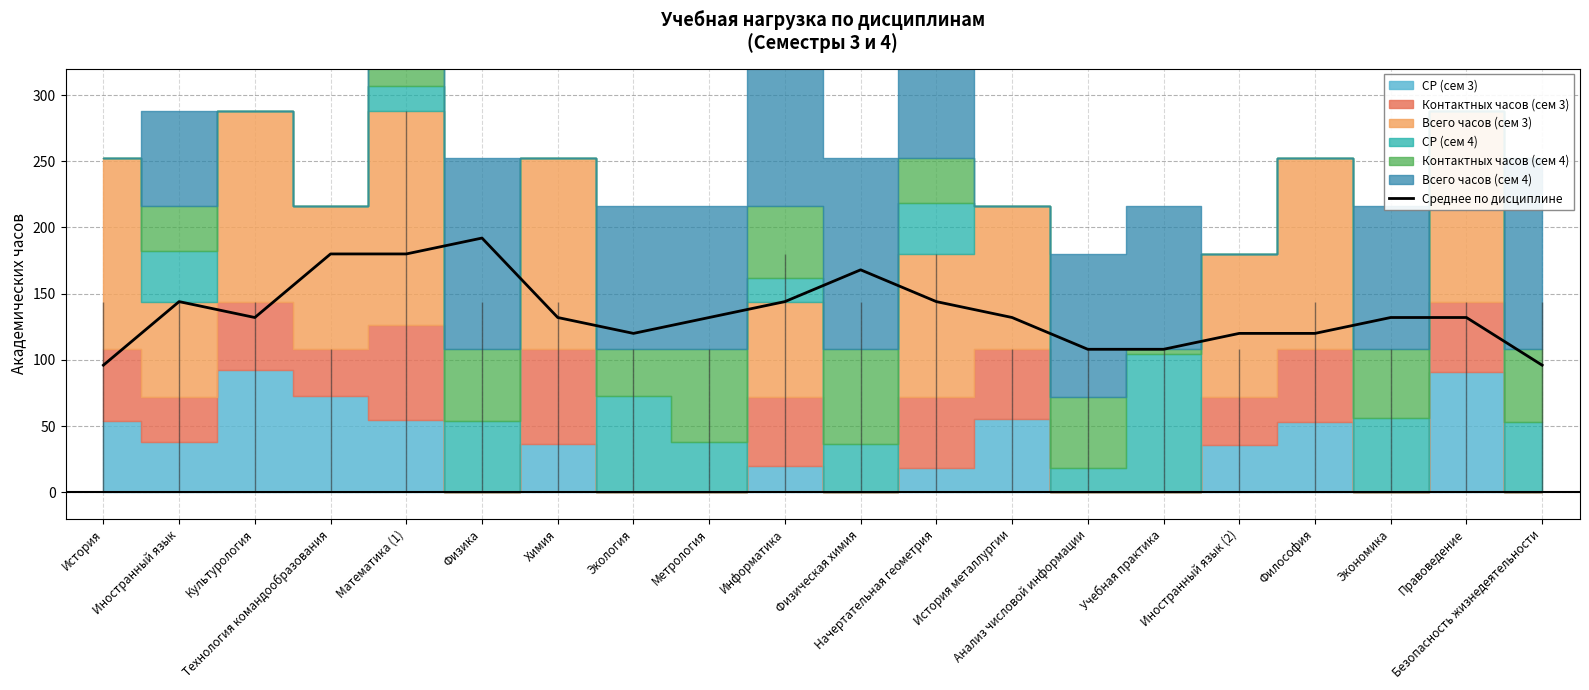

What is the sum of all values?

2712